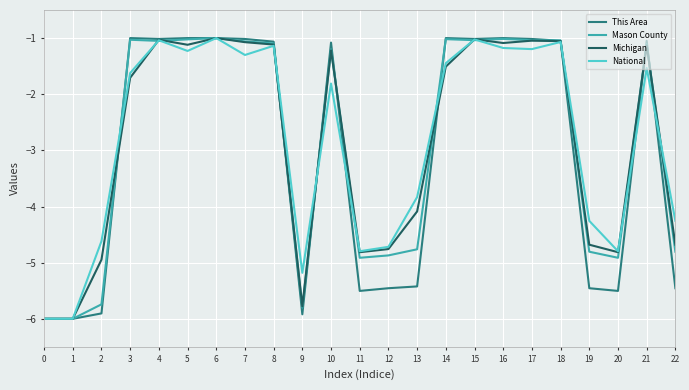

What is the maximum value shown in the chart?

-1.0